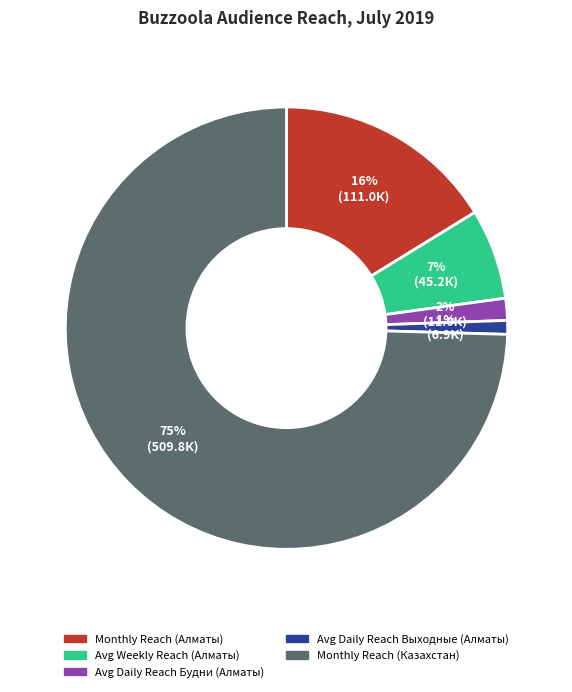

How many slices are in this pie chart?

5